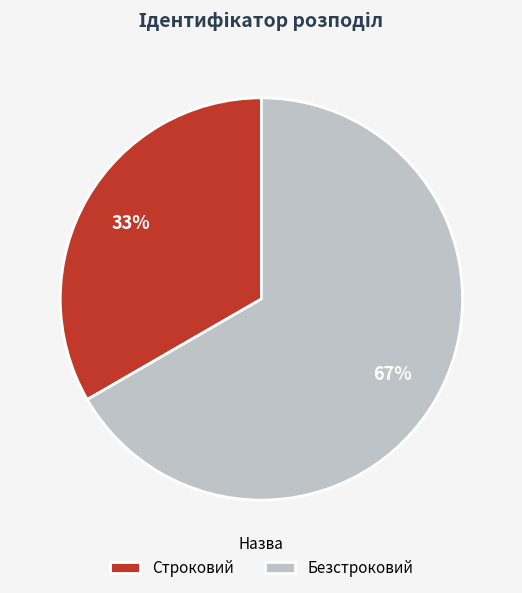

Approximately how many times larger is the value at Строковий compared to Безстроковий?

0.5